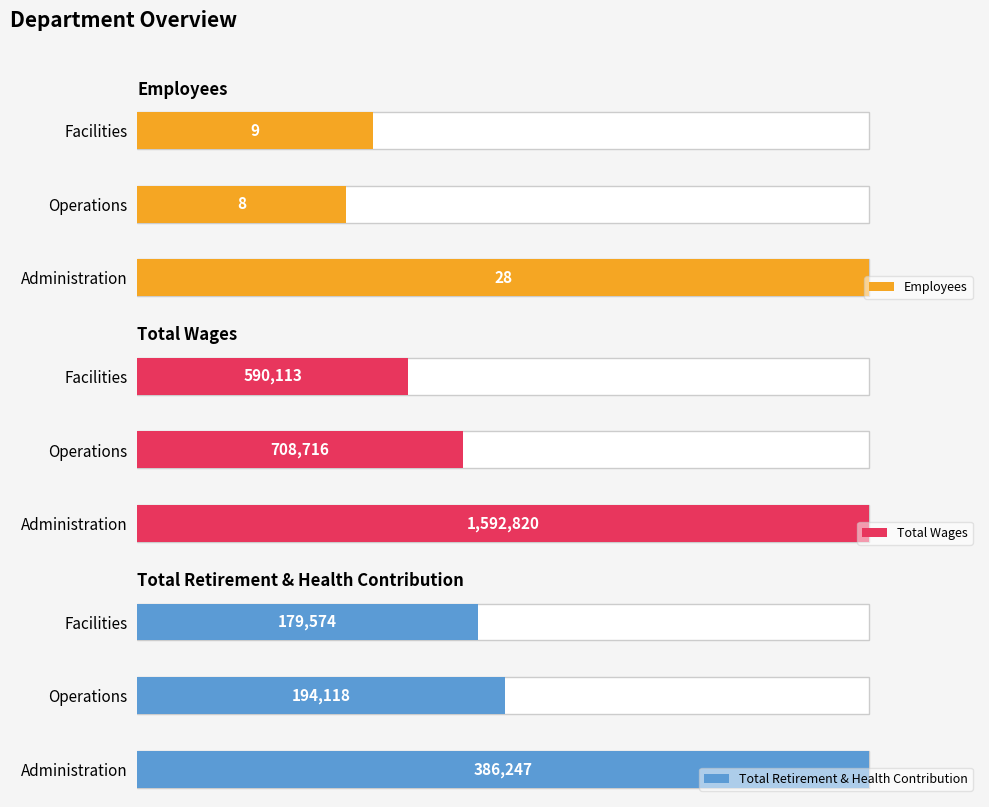

How many bars are there in each group?

3